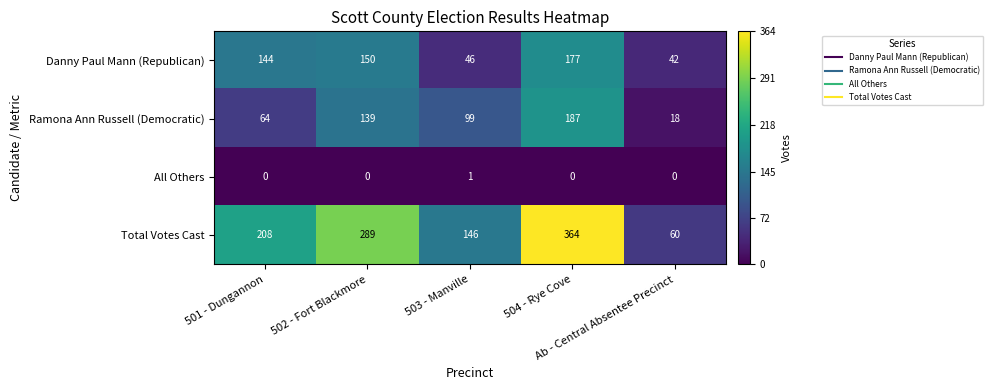

Rank the series at Ab - Central Absentee Precinct from lowest to highest value.

All Others, Ramona Ann Russell (Democratic), Danny Paul Mann (Republican), Total Votes Cast